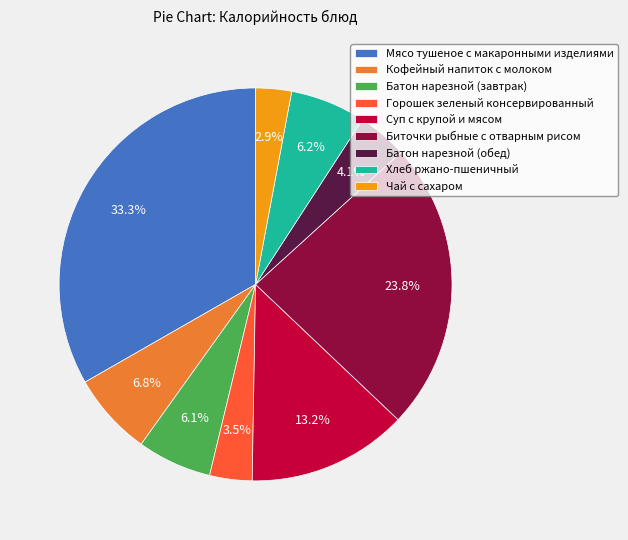

What is the ratio of the value at Чай с сахаром to the value at Хлеб ржано-пшеничный?

0.5